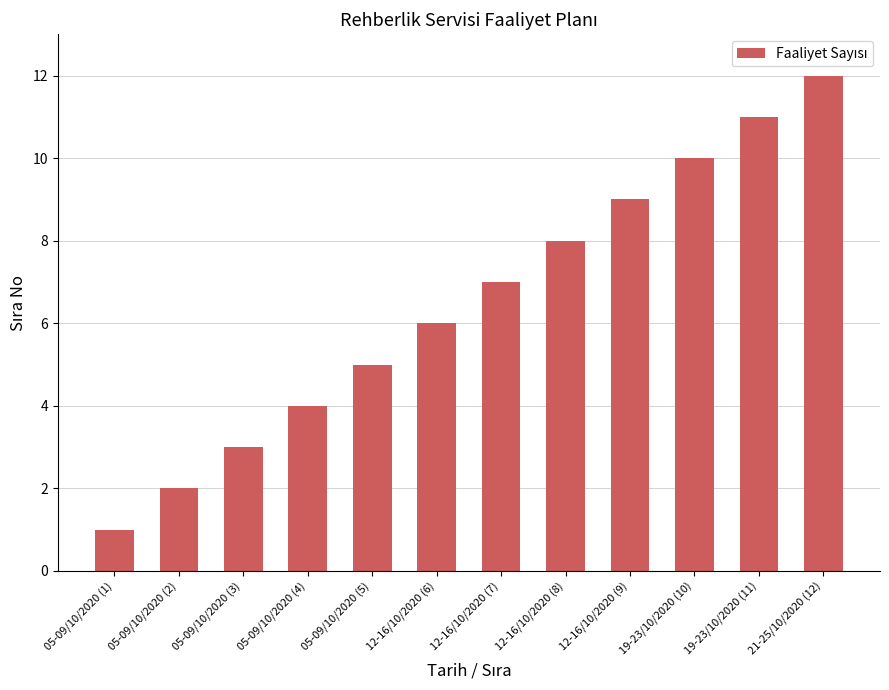

True or false: the data shows 8 at 12-16/10/2020 (6).

False